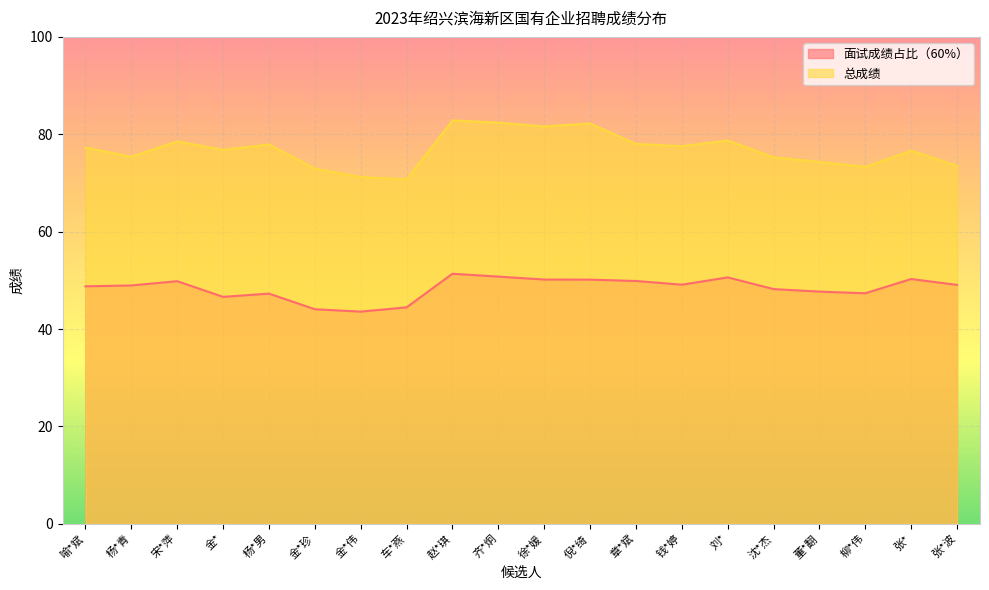

Which series has the largest range (max minus min)?

总成绩